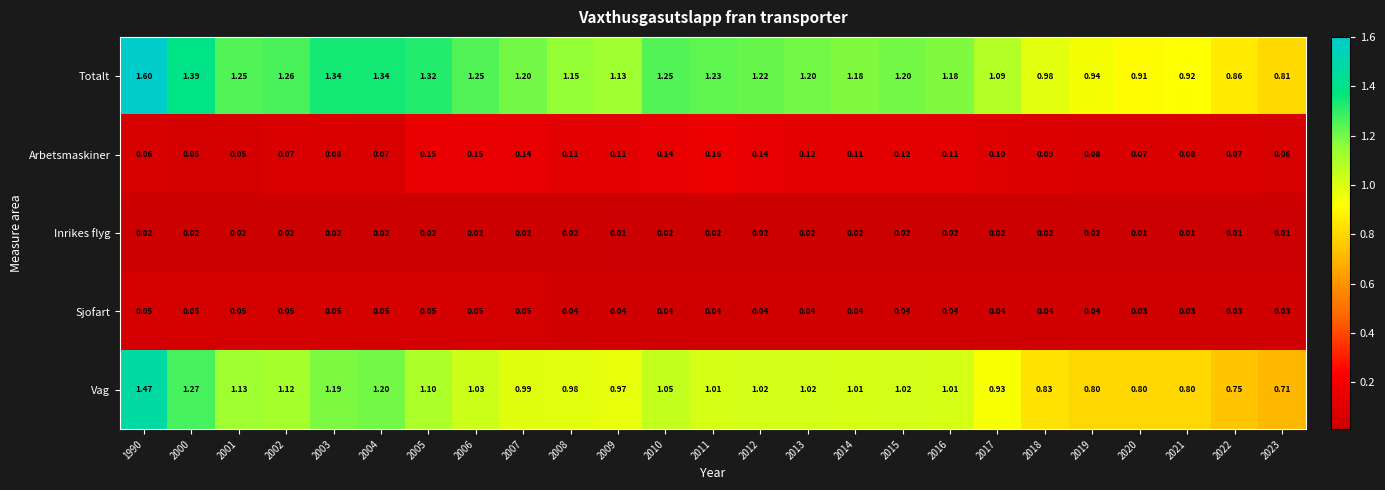

At how many categories does at least one series exceed 0?

25